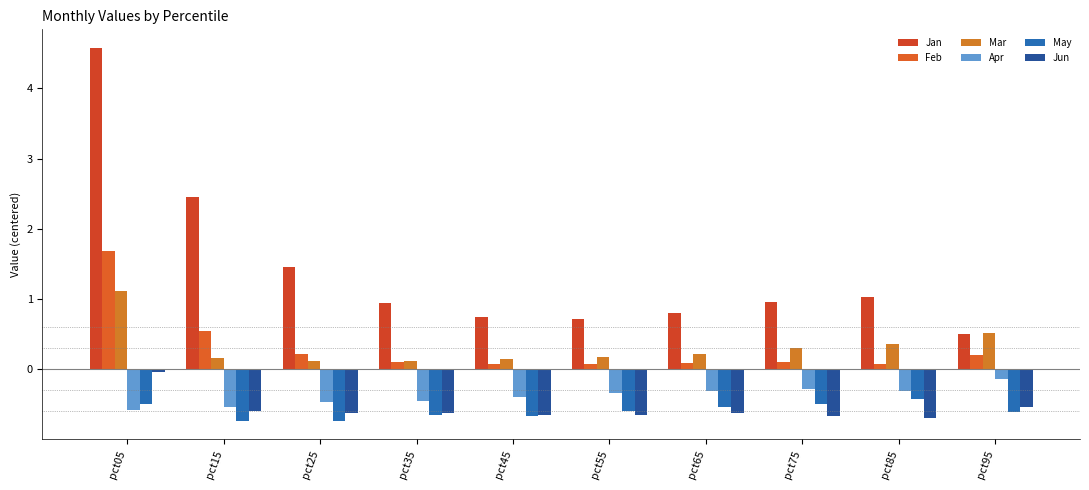

At how many categories does at least one series exceed 0?

10